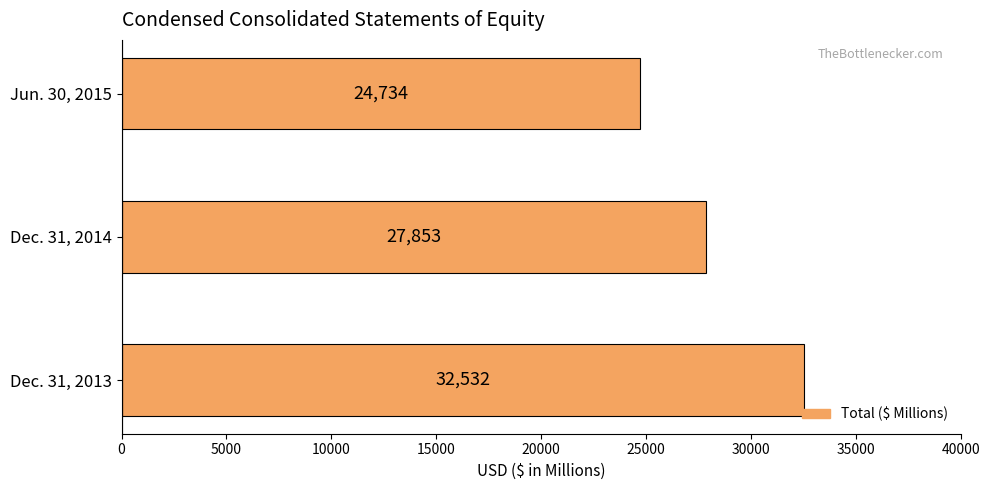

What is the average value?

28373